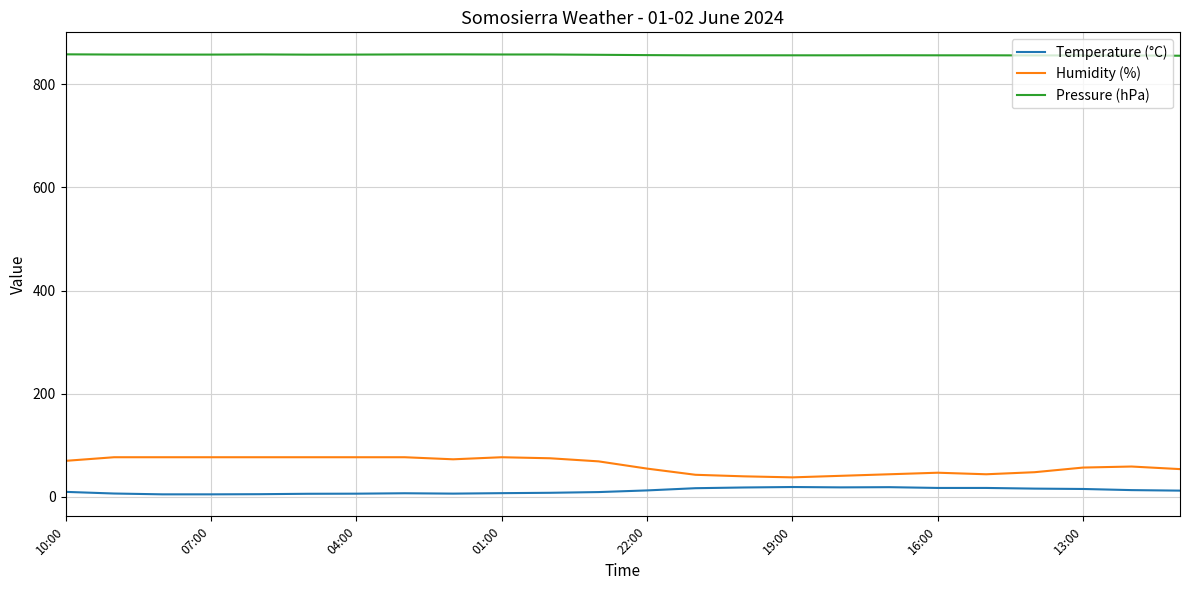

Which series has the largest total across all categories?

Pressure (hPa)